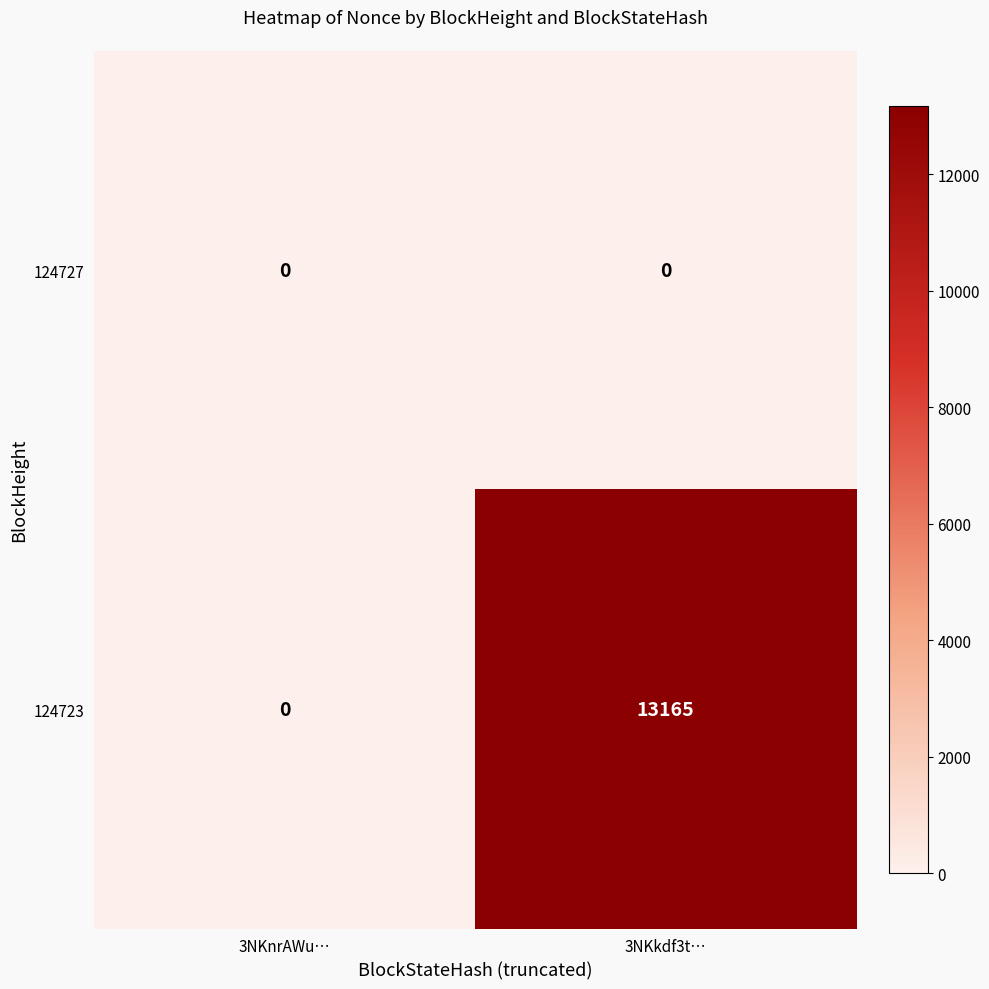

What is the spread (max minus min) of values at 3NKkdf3t…?

13165